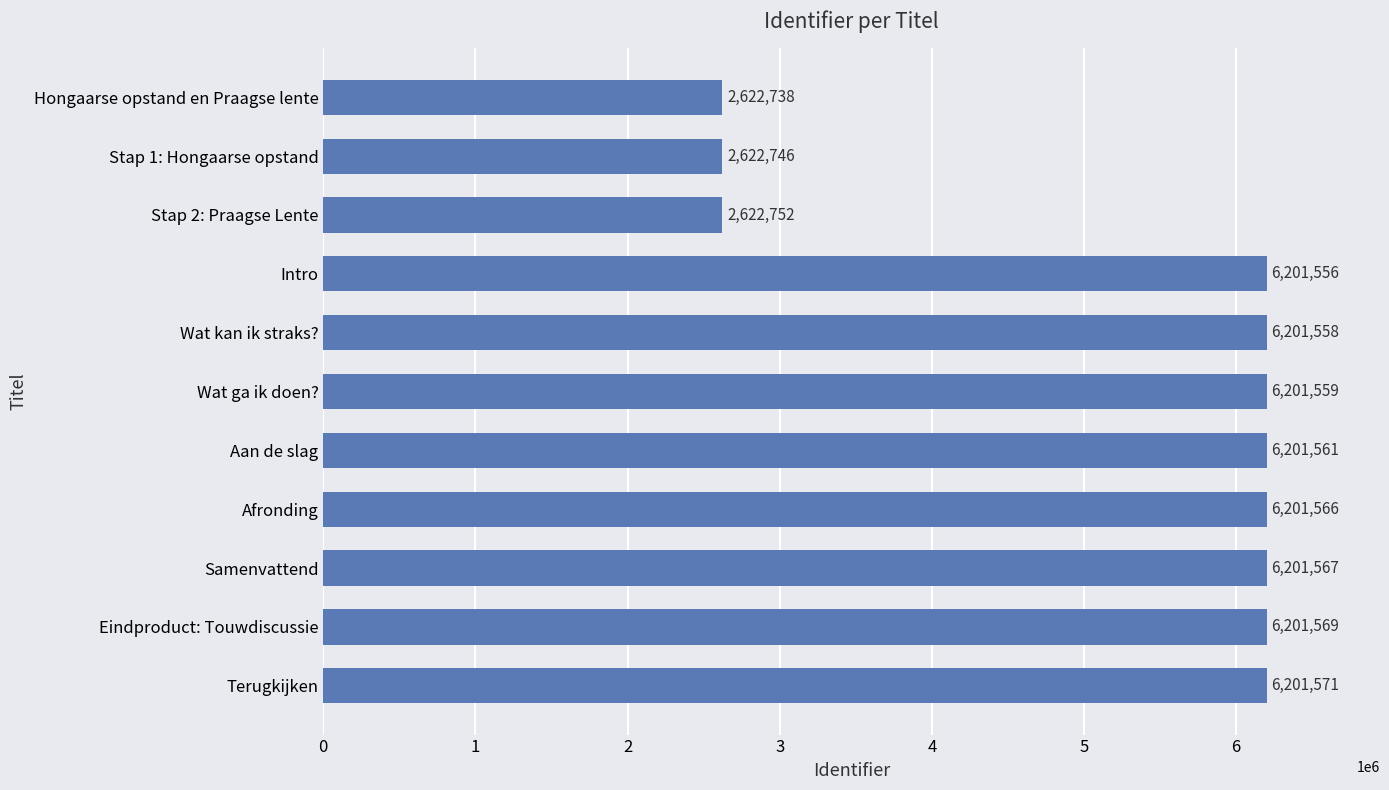

What is the ratio of the value at Stap 2: Praagse Lente to the value at Hongaarse opstand en Praagse lente?

1.0